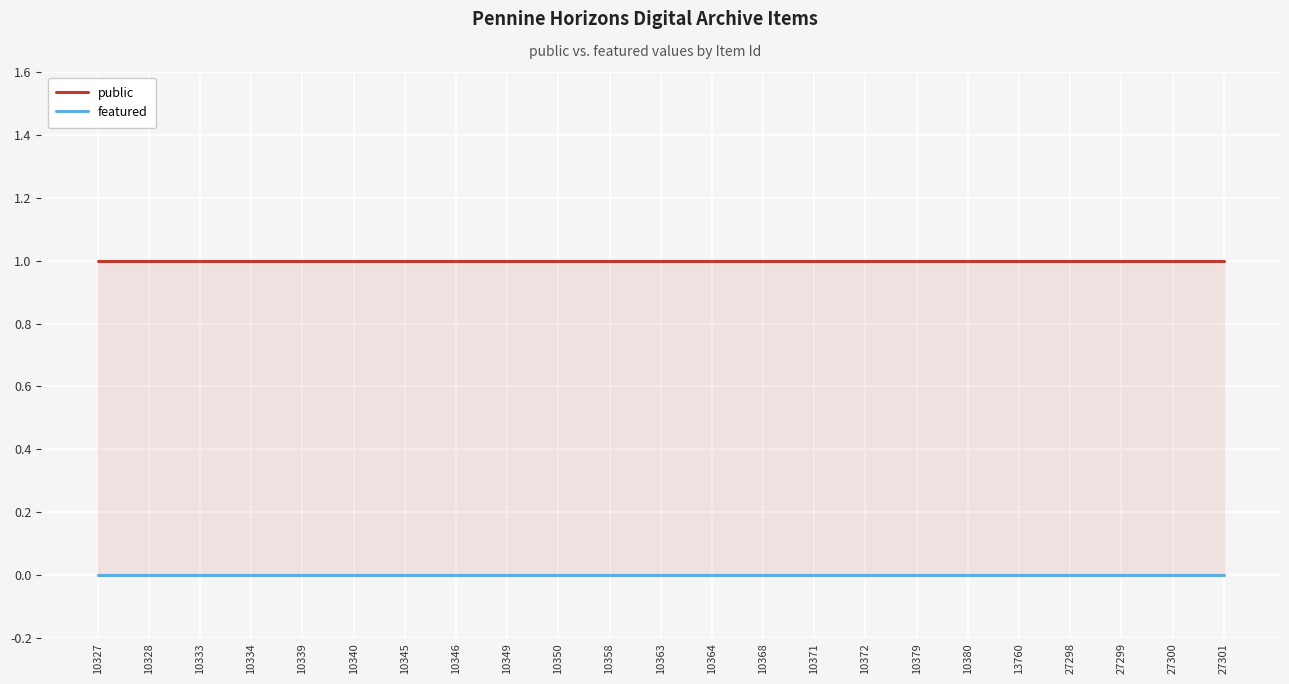

At how many categories does at least one series exceed 0?

23